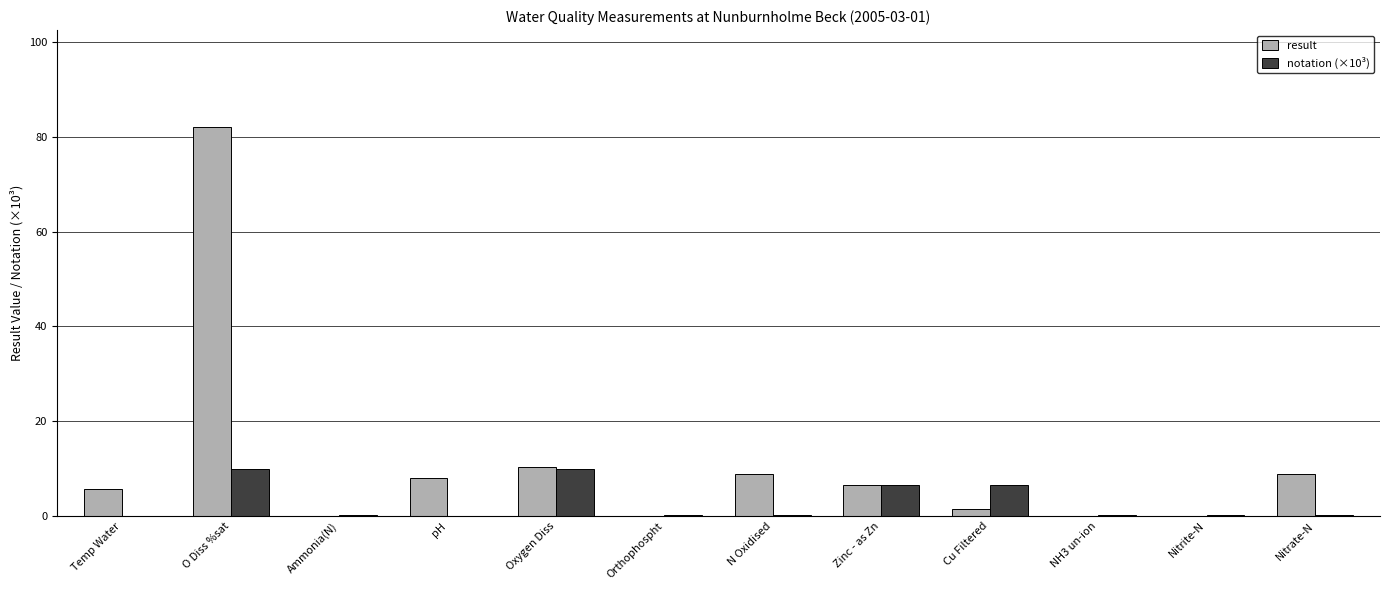

What is the sum of all result values?

132.0